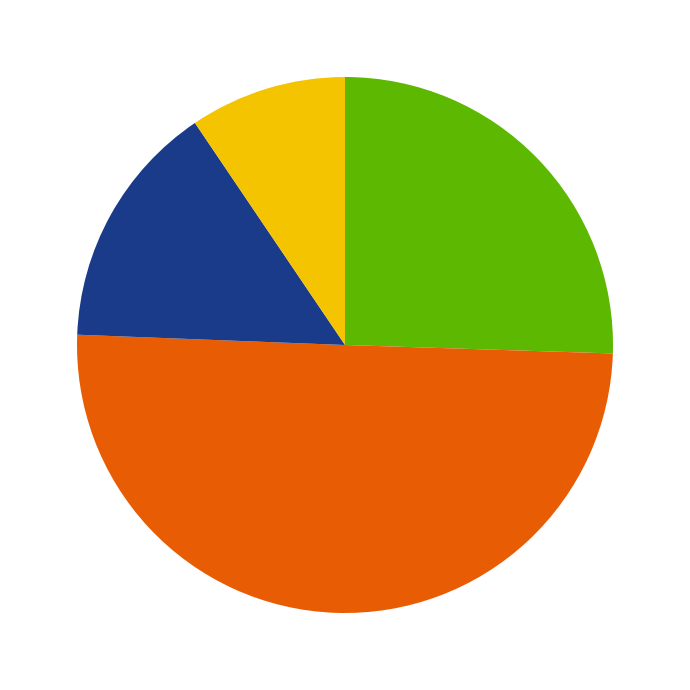

Count the number of slices in the pie.

4